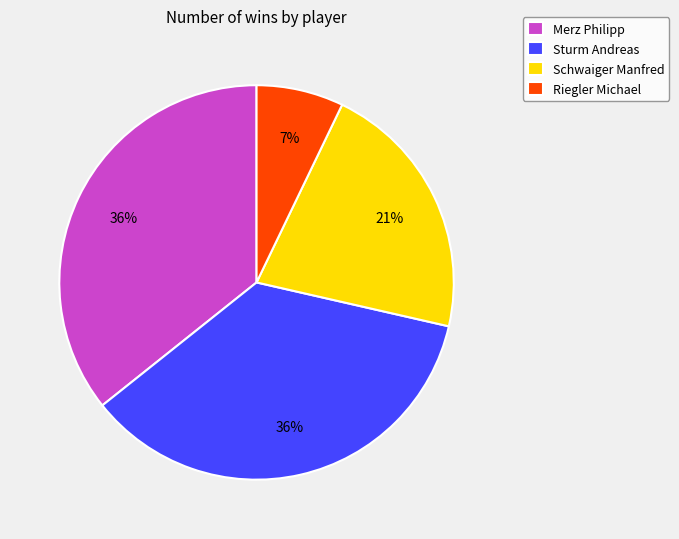

Between Riegler Michael and Merz Philipp, which is larger?

Merz Philipp